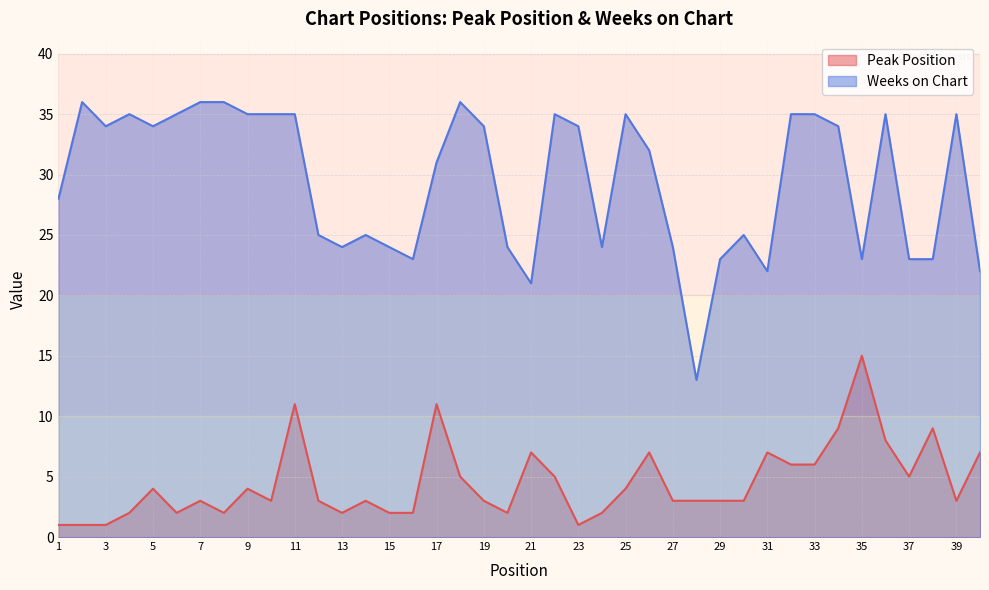

At which label is Peak Position closest to 8?

36